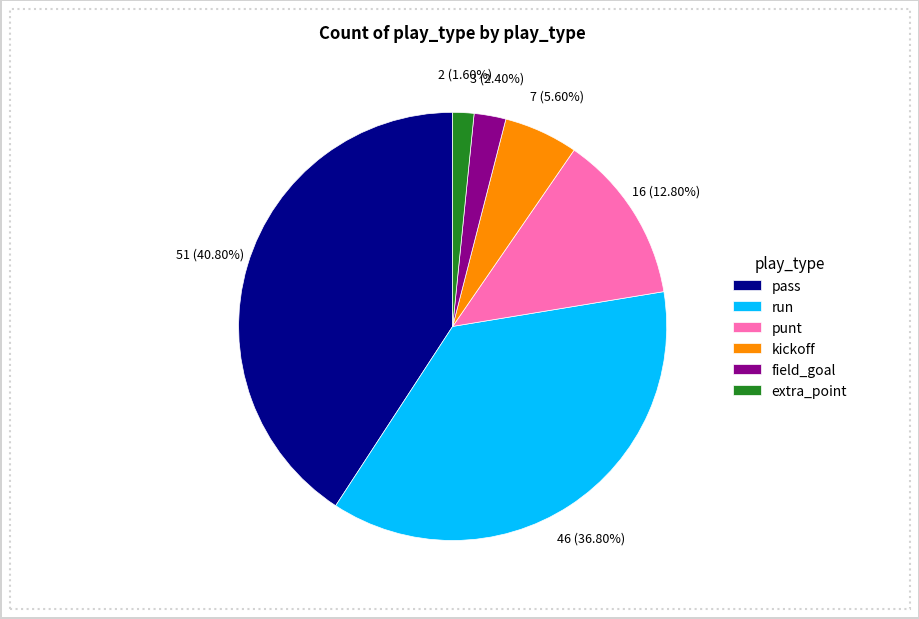

What is the ratio of the value at extra_point to the value at punt?

0.1